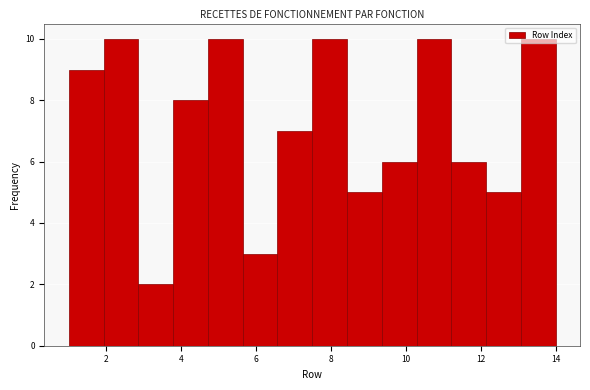

Reading left to right, transcribe this chart: for each bar, give the range it covers on the x-axis and its height. Neither the bar edges nor the heights are printed on the chart, so give them approximately, as read against the axes.

1.0 to 2.0: 9
2.0 to 2.8: 10
2.8 to 3.8: 2
3.8 to 4.8: 8
4.8 to 5.6: 10
5.6 to 6.6: 3
6.6 to 7.6: 7
7.6 to 8.4: 10
8.4 to 9.4: 5
9.4 to 10.2: 6
10.2 to 11.2: 10
11.2 to 12.2: 6
12.2 to 13.0: 5
13.0 to 14.0: 10